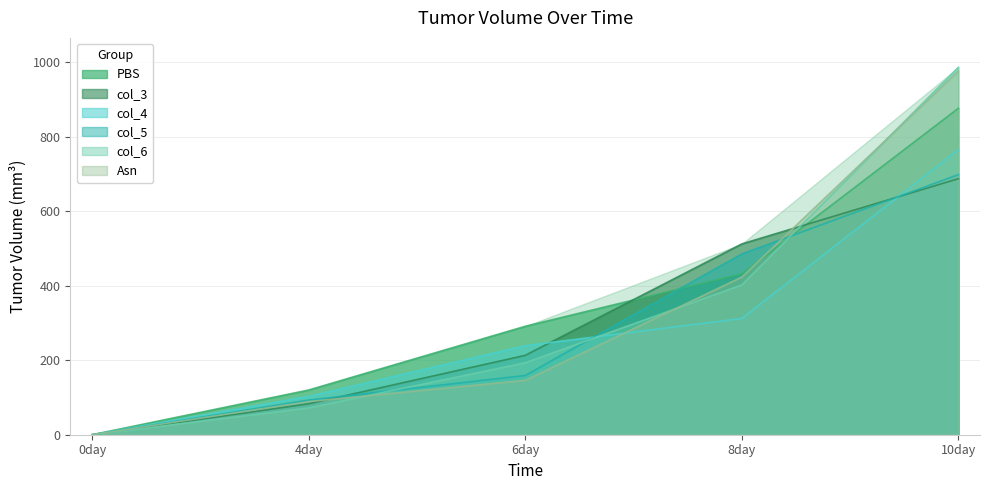

Which series has the largest total across all categories?

PBS